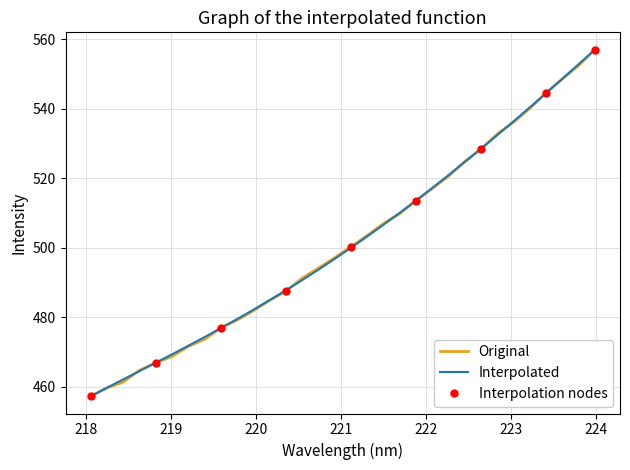

What is the lowest value of the Interpolated series?

457.3